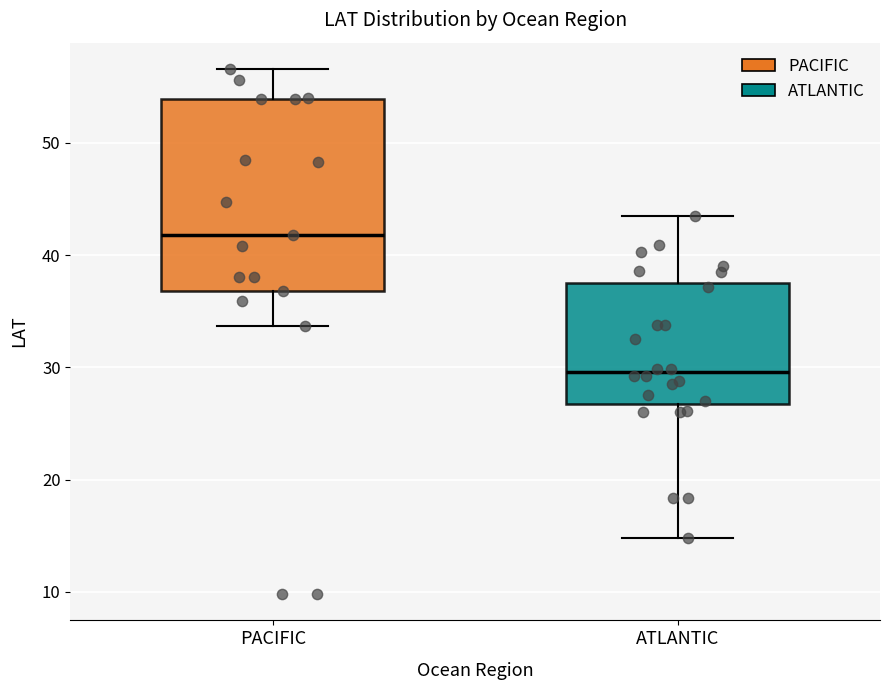

Which box is the tallest, from its lower edge to its upper edge?

PACIFIC